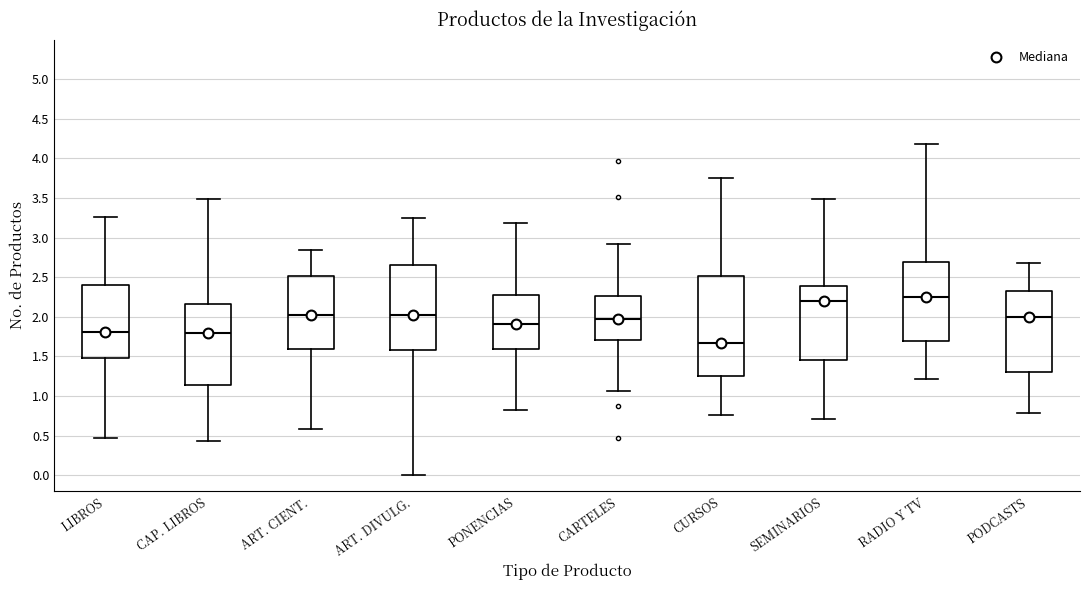

Comparing the boxes themselves (not the whiskers), which one is the tallest?

CURSOS